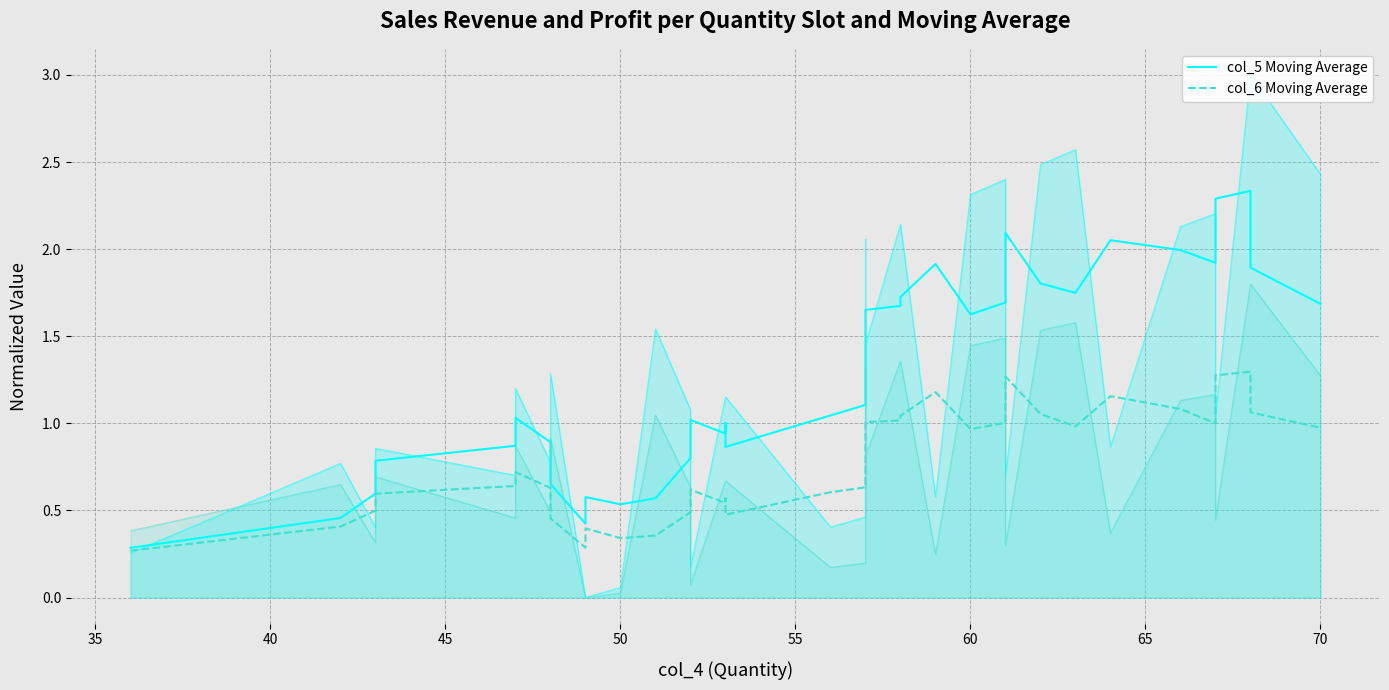

At how many categories does at least one series exceed 0?

40